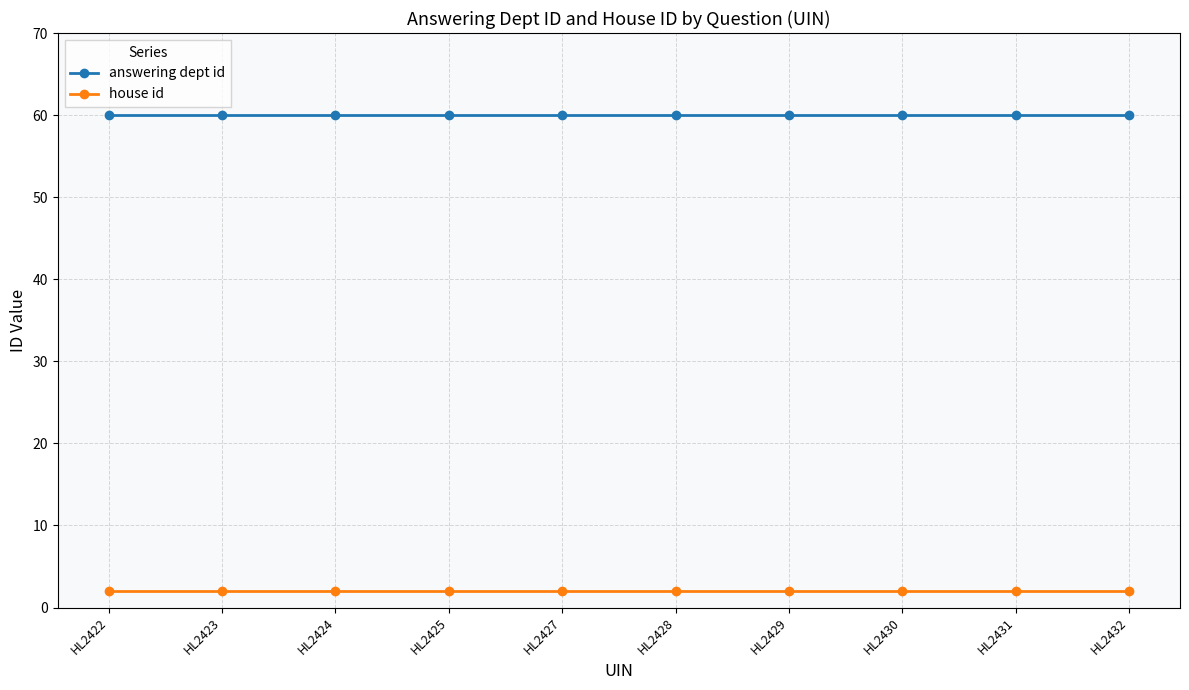

True or false: answering dept id and house id intersect in this chart.

False